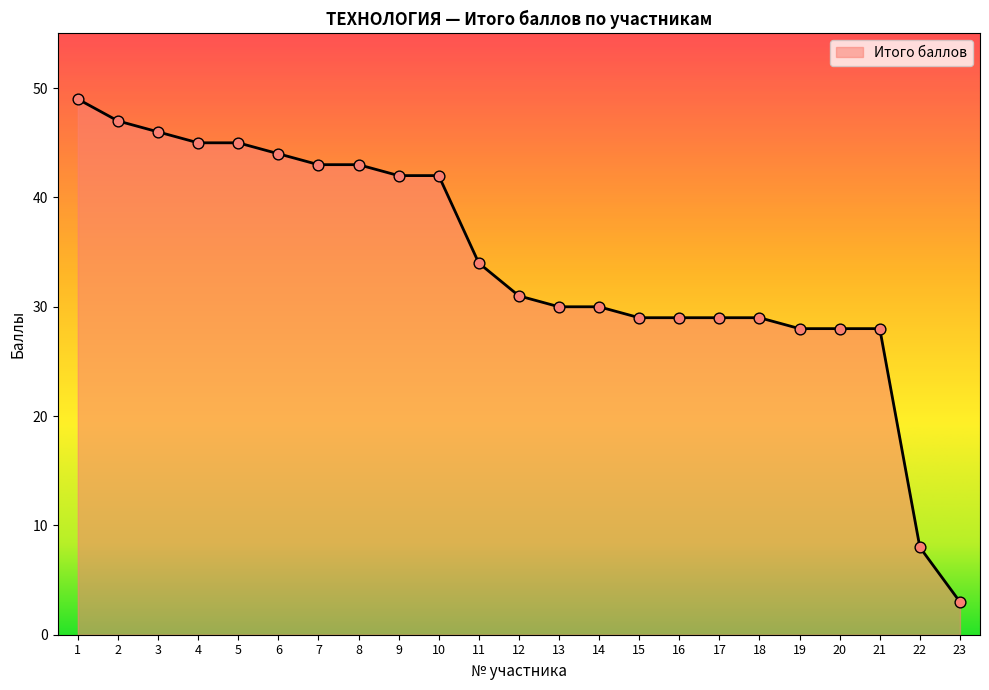

What is the change in value from 14 to 20?

-2